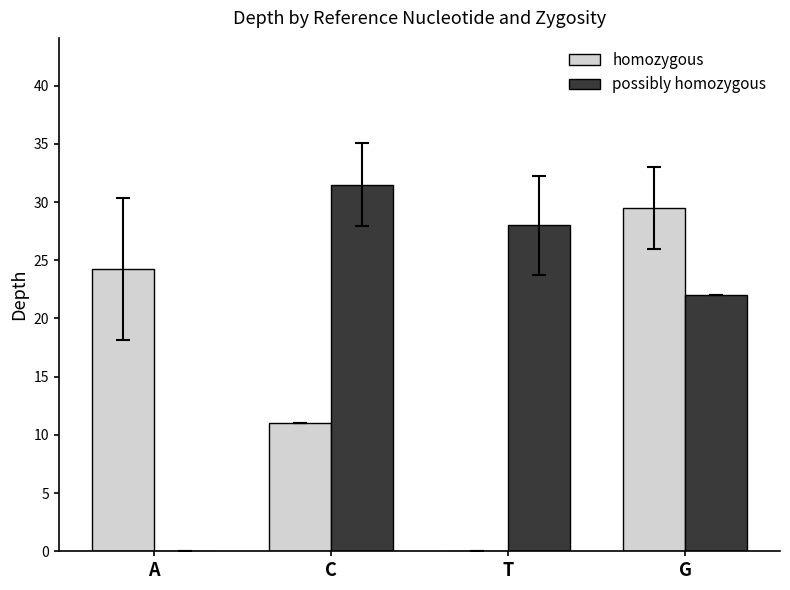

Where is homozygous nearest to the value 14?

C